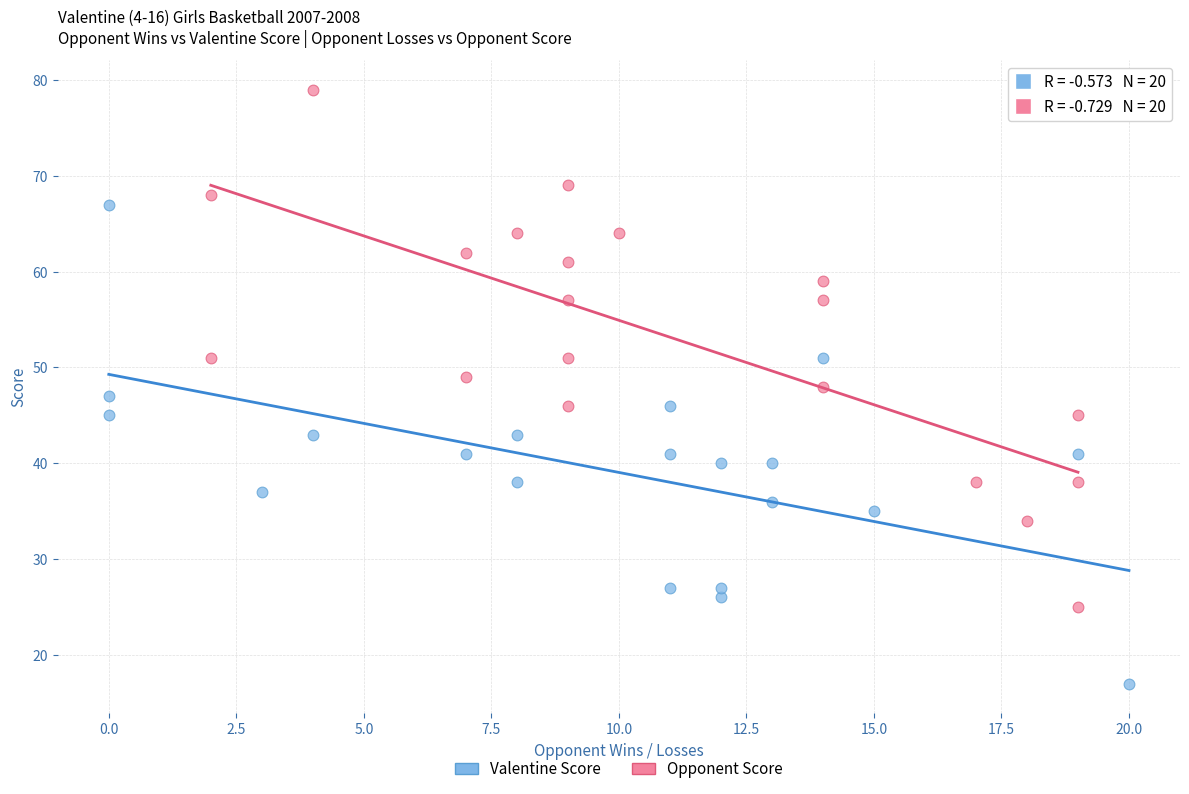

Which series contains the highest Y value?

Opponent Score